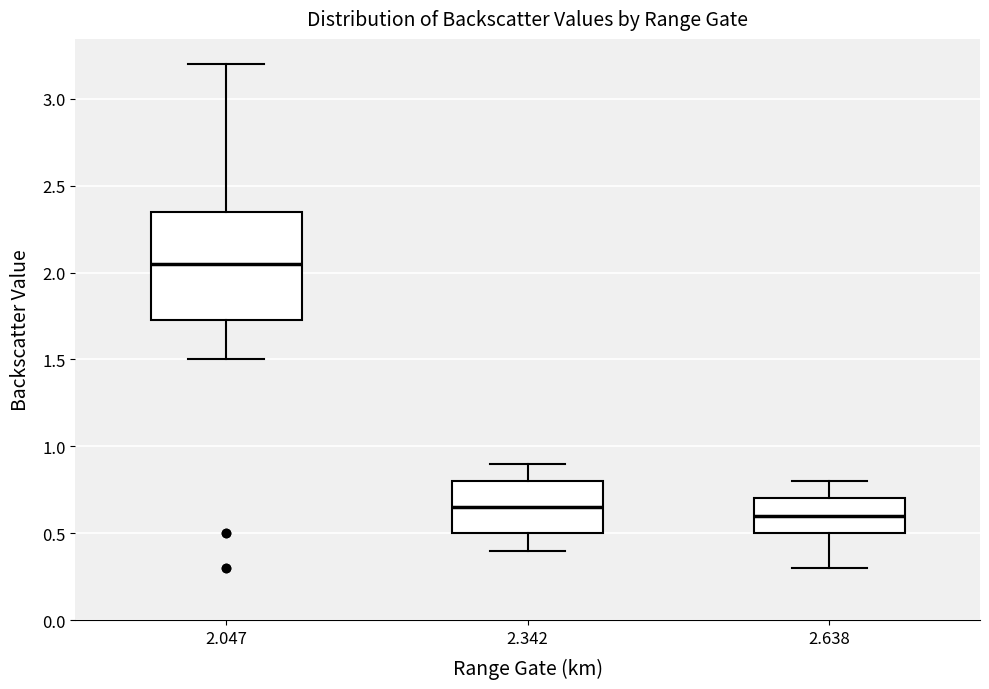

Which box has the highest median line?

2.047